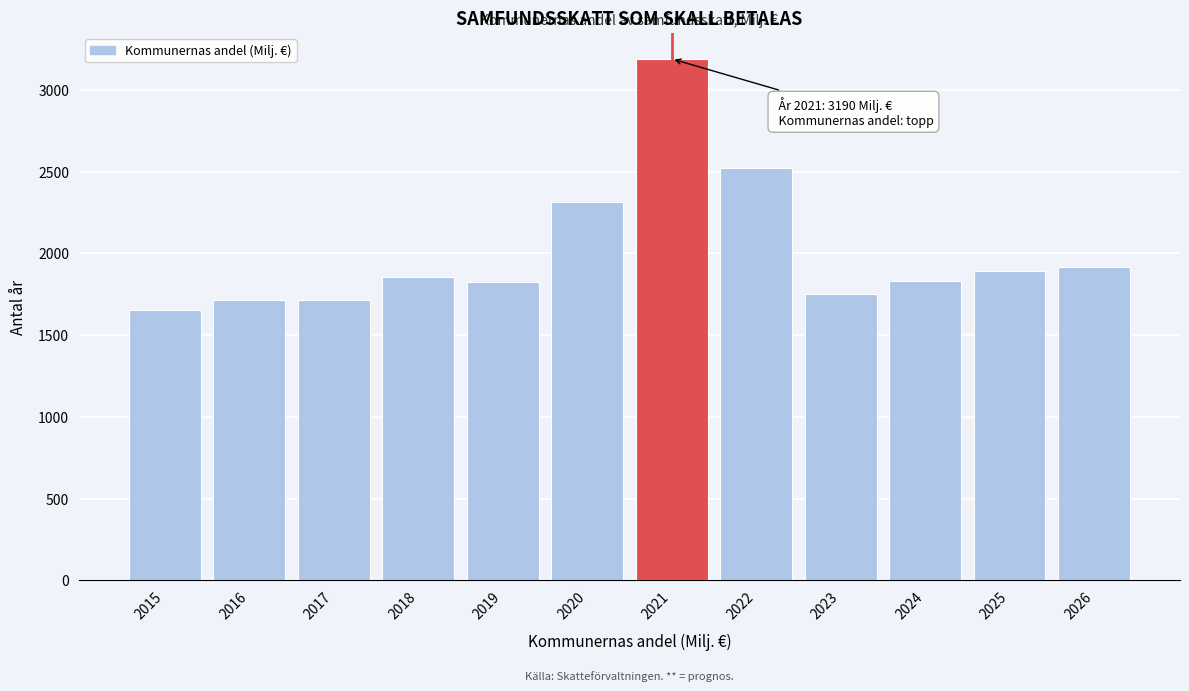

What is the change in value from 2015 to 2020?

+661.3